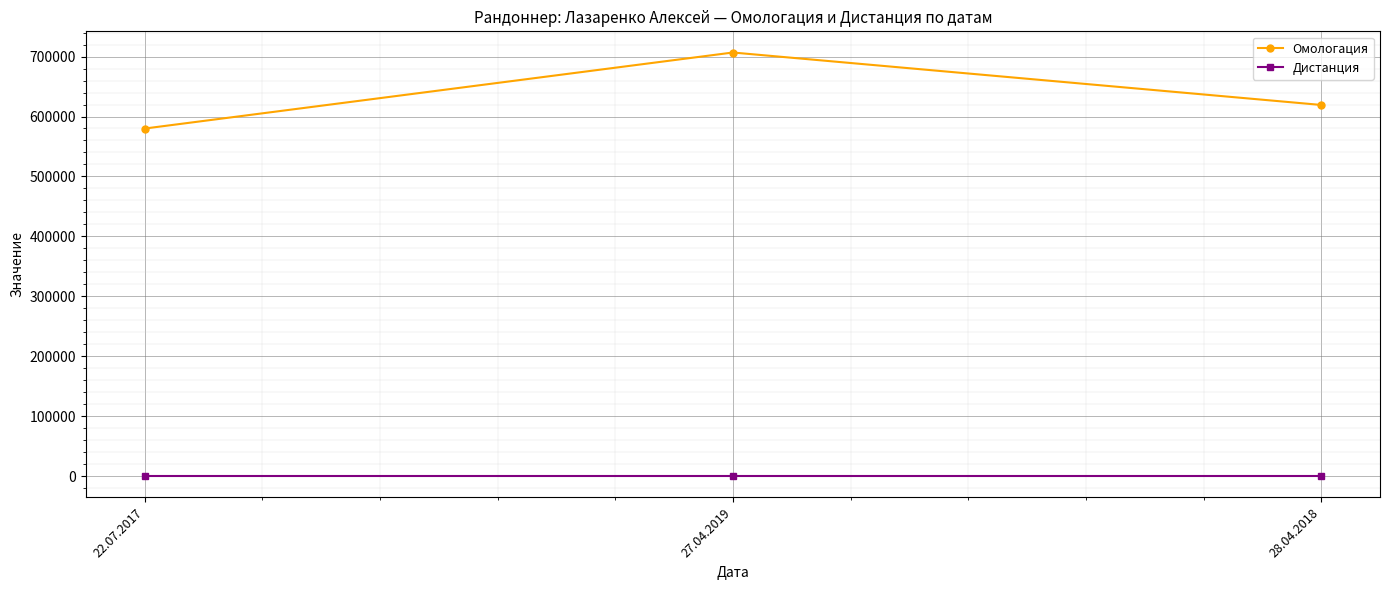

At 28.04.2018, list the series in order from largest to smallest.

Омологация, Дистанция